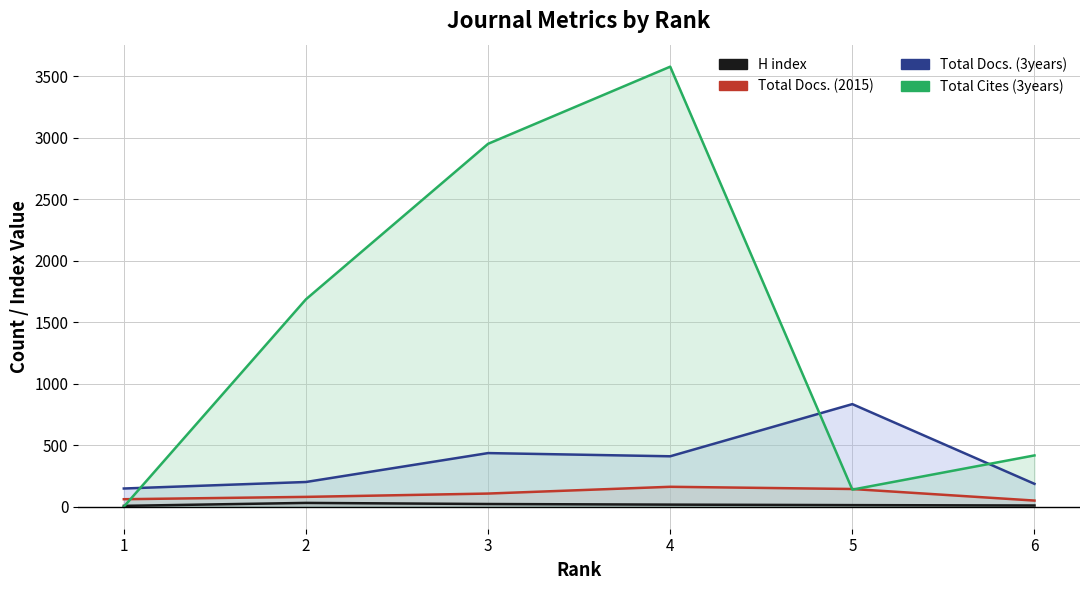

How many interior local peaks does the H index series have?

1